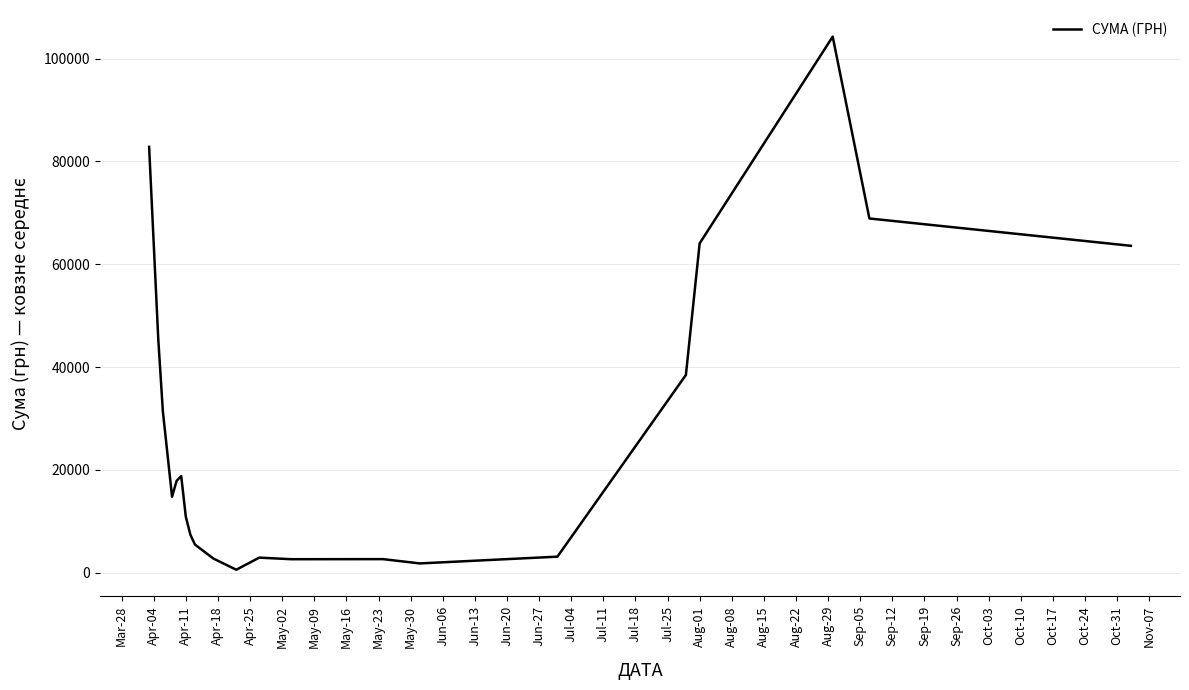

What is the maximum value shown in the chart?

104259.6